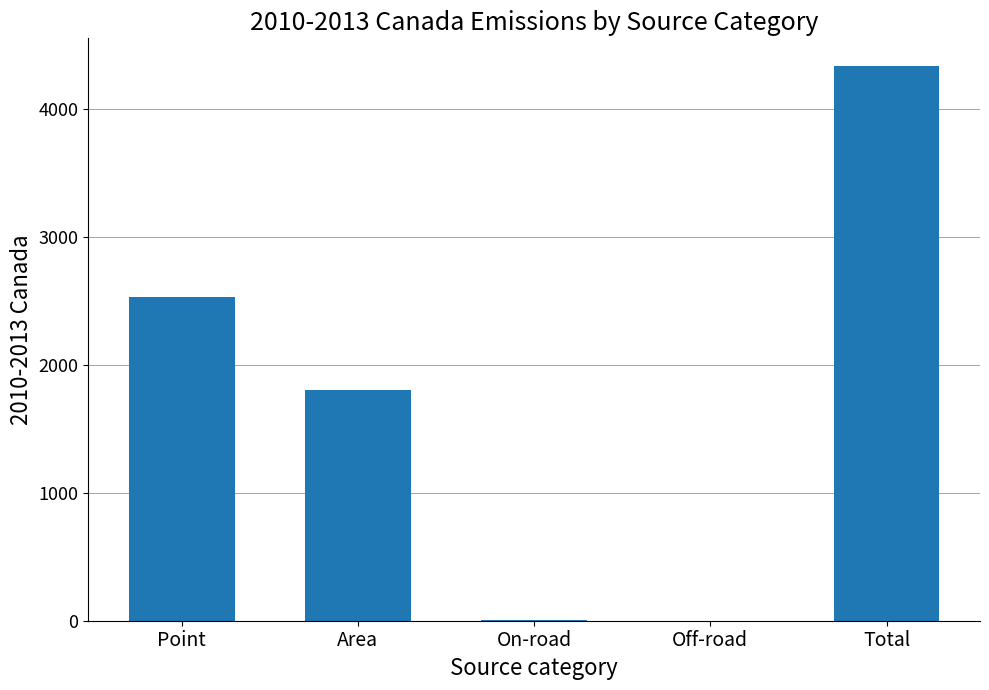

What is the greatest value displayed?

4334.0